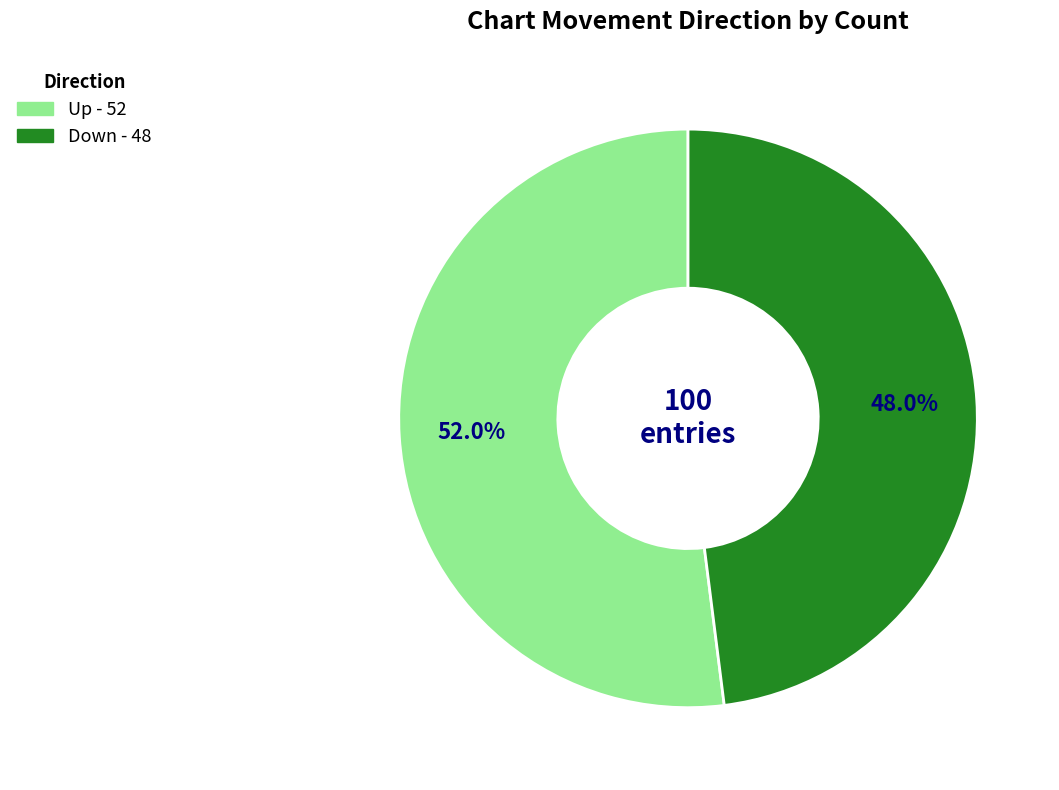

How many slices are in this pie chart?

2